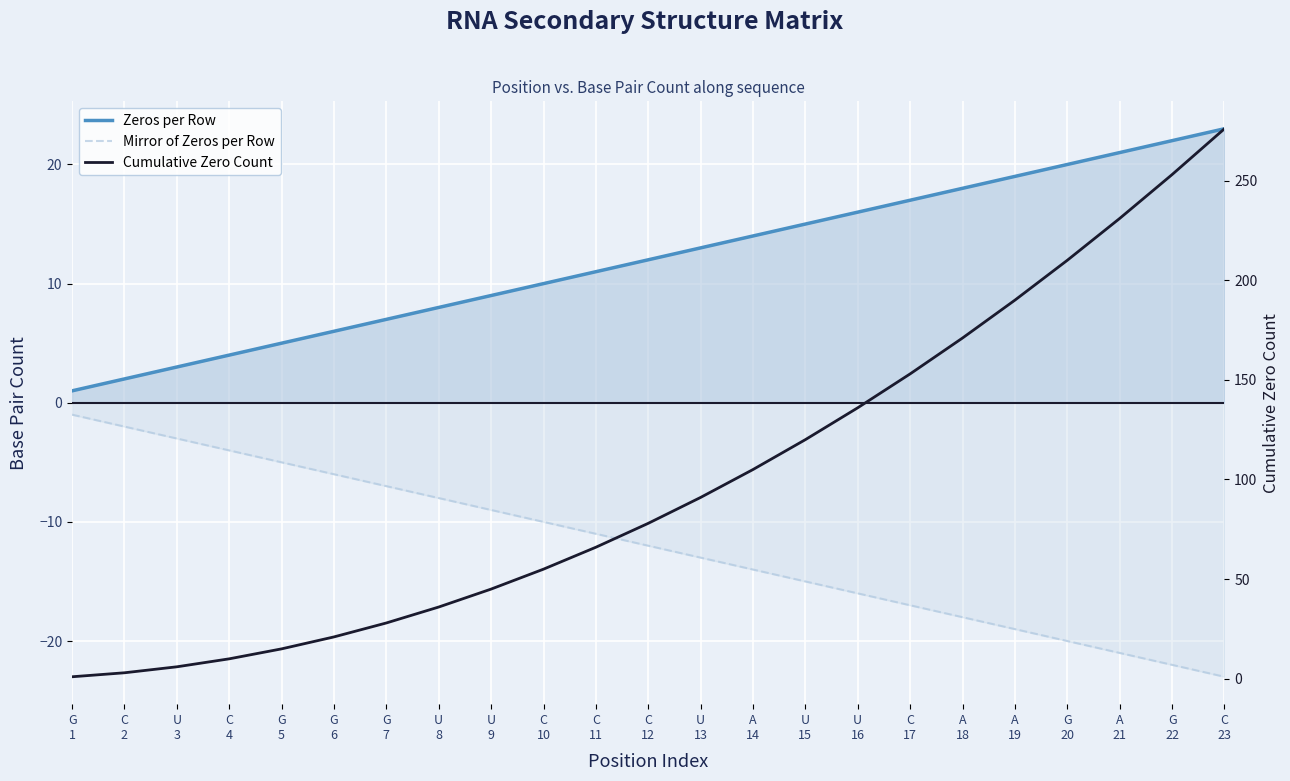

What are all the series names shown in the legend?

Zeros per Row, Mirror of Zeros per Row, Cumulative Zero Count